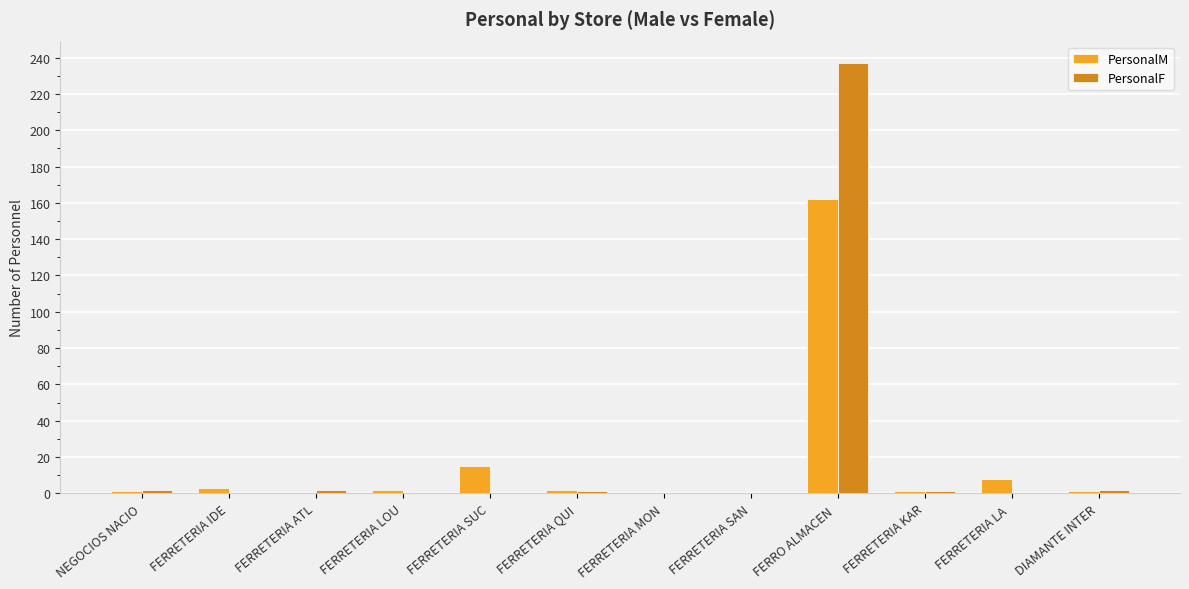

Which series has the largest total across all categories?

PersonalF